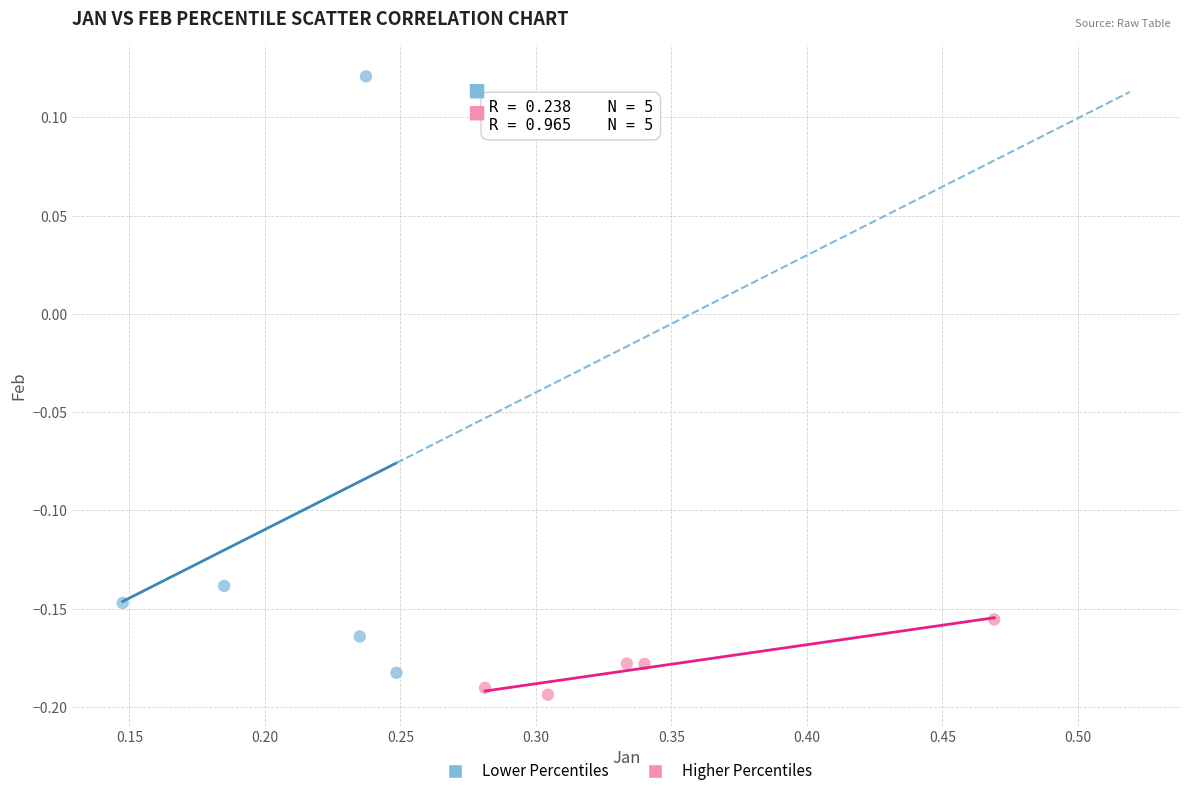

What are all the series names shown in the legend?

Lower Percentiles, Higher Percentiles